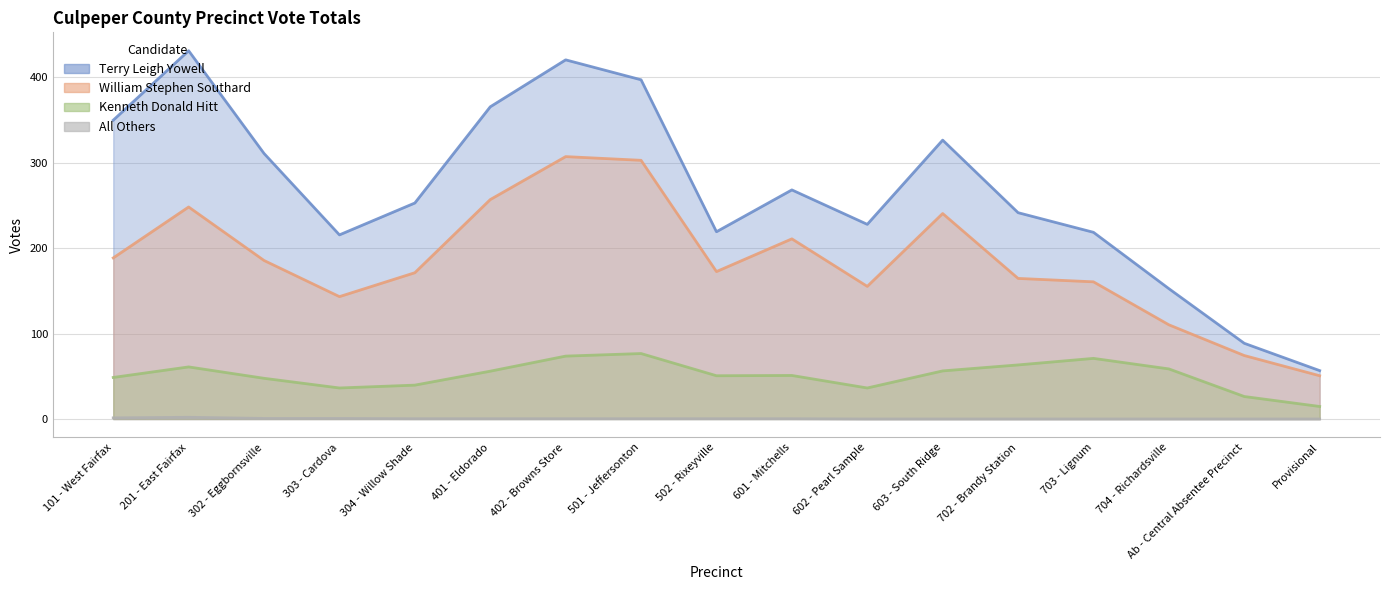

Count the number of data series in this chart.

4